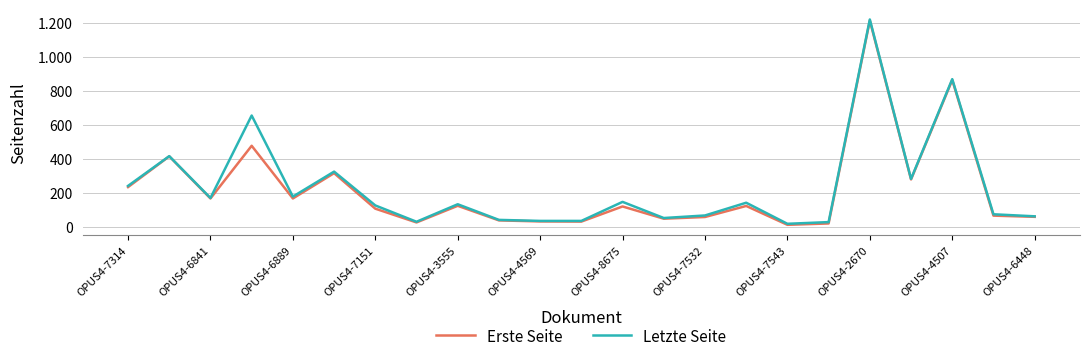

What is the maximum value for Letzte Seite?

1218